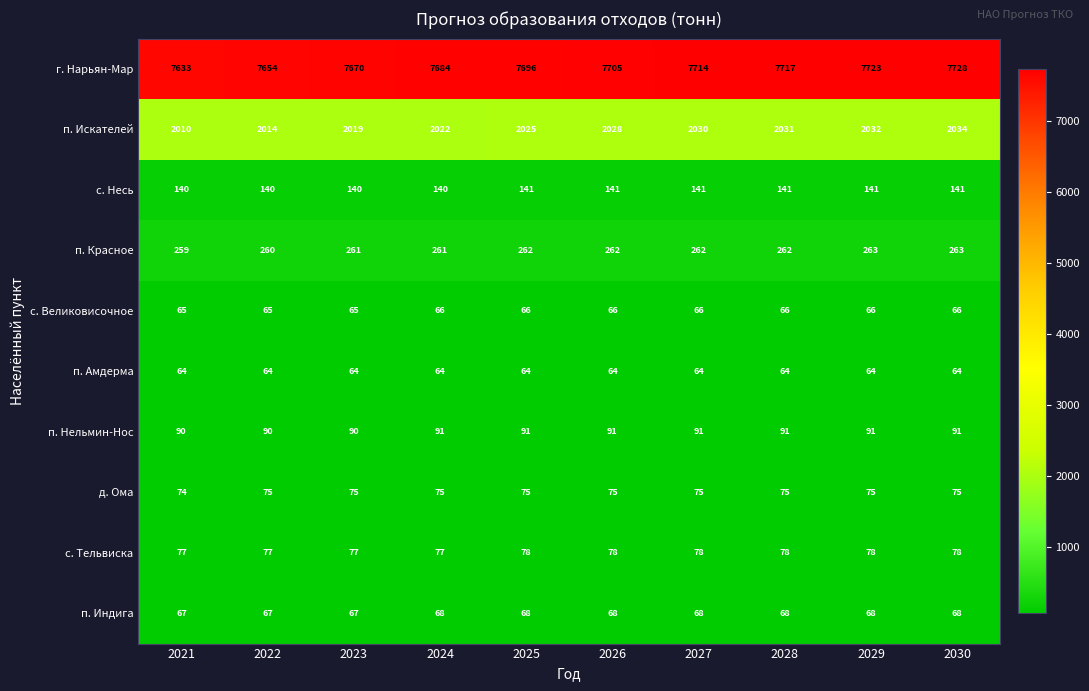

Read the п. Нельмин-Нос value at 2026.

91